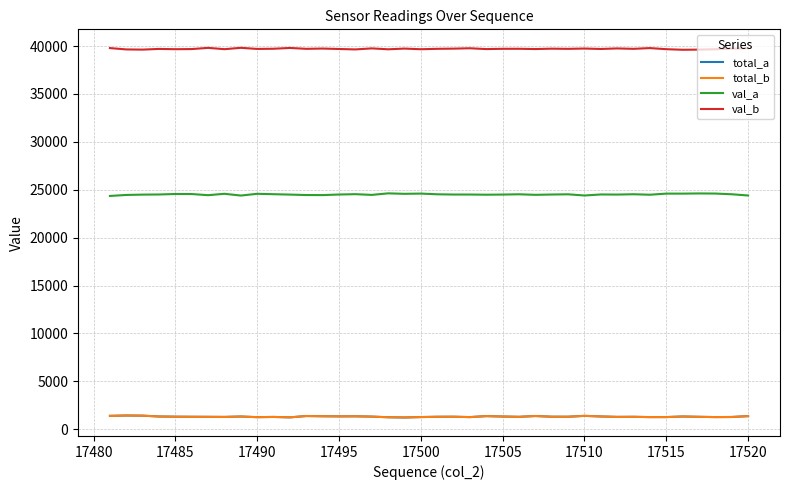

Which series has the largest total across all categories?

val_b